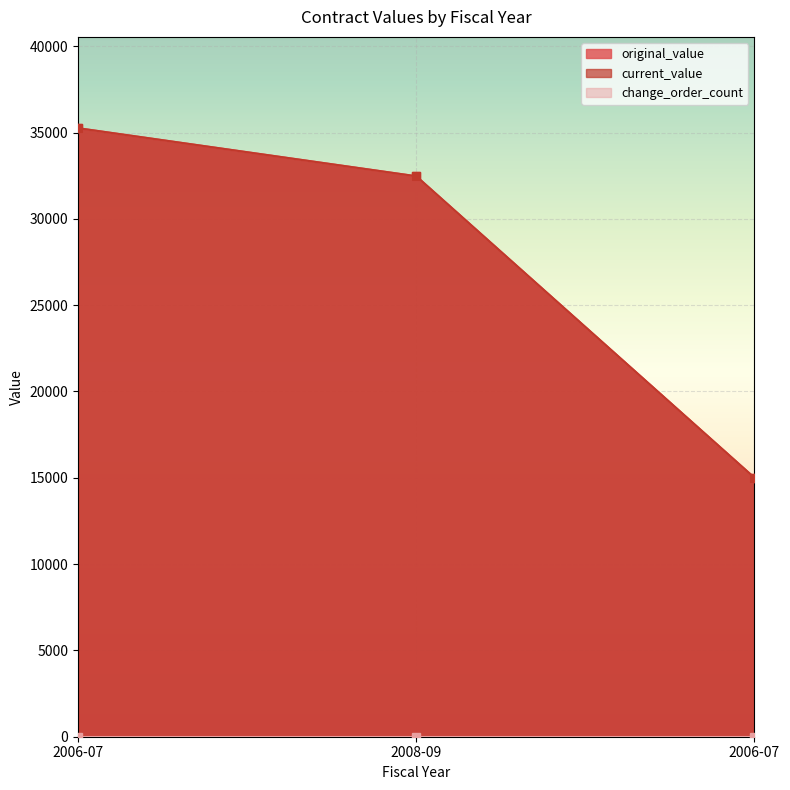

Is the value of original_value at 2008-09 greater than the value of current_value at 2006-07?

No